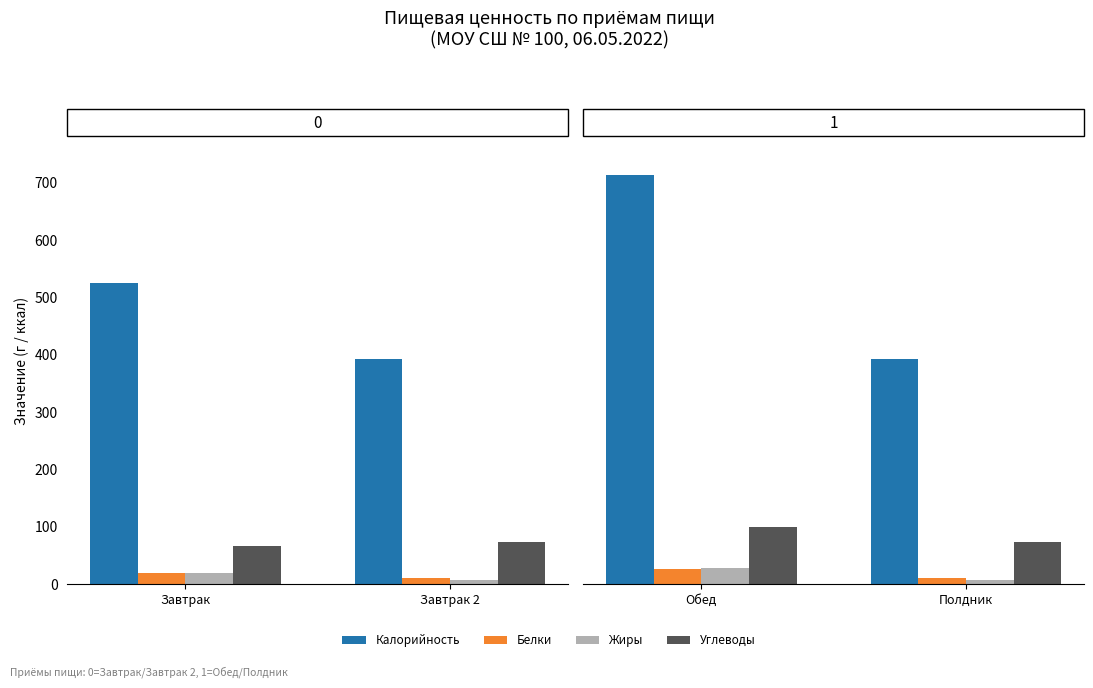

At which label does Калорийность reach its minimum?

Полдник